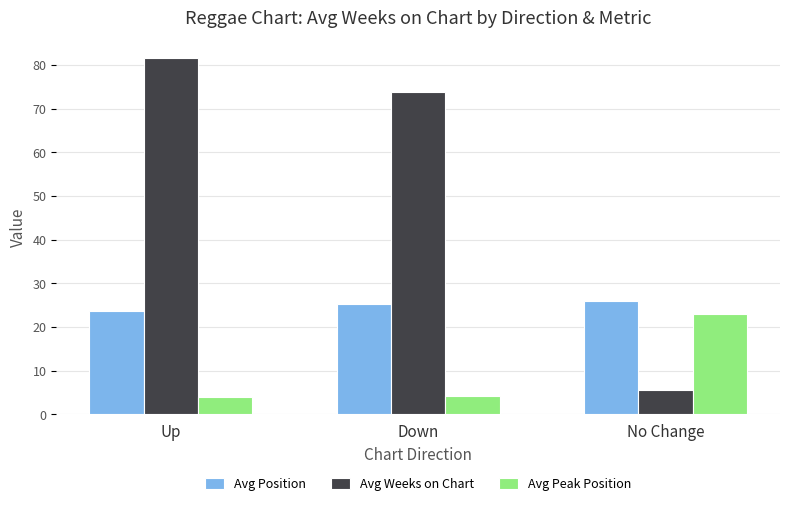

List the labels in order of Avg Position value, largest first.

No Change, Down, Up